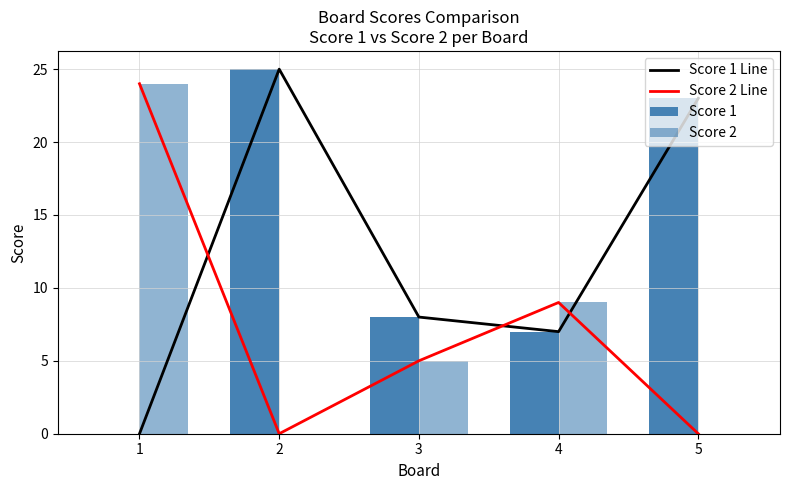

What is the value of the Score 2 bar at the 1st from the left?

24